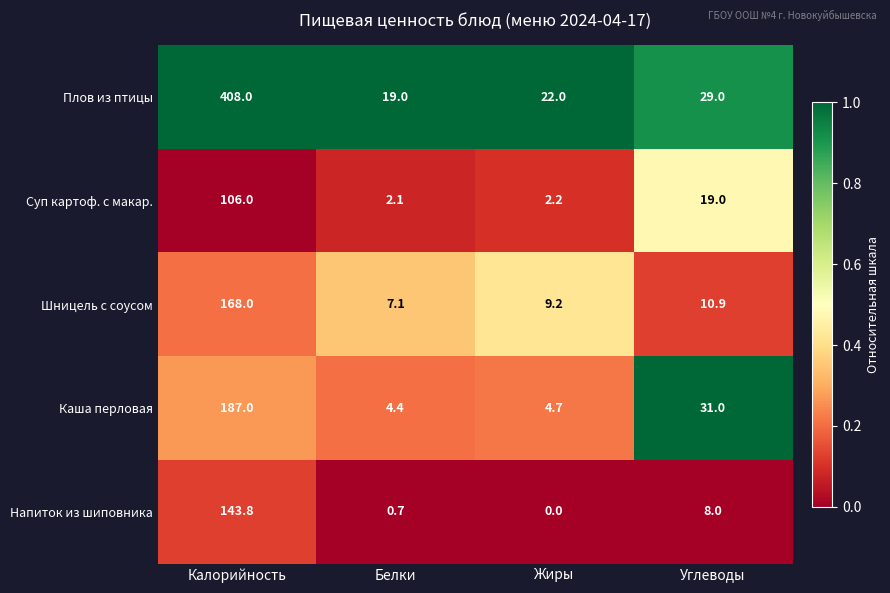

At how many categories does at least one series exceed 0?

4